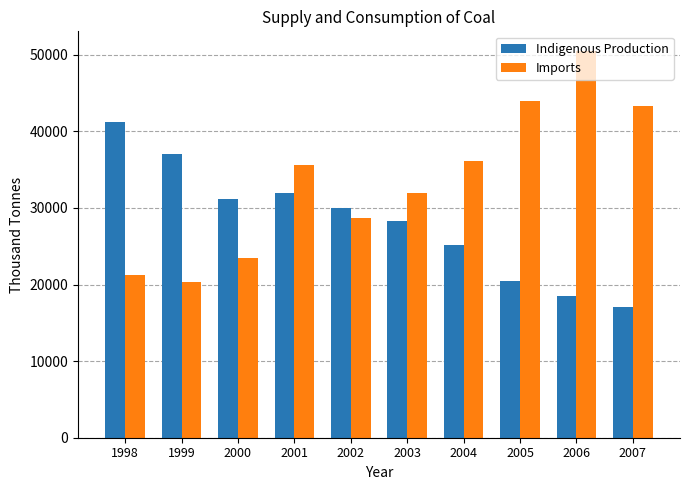

Is it true that Imports equals 20292.7 at 1999?

True